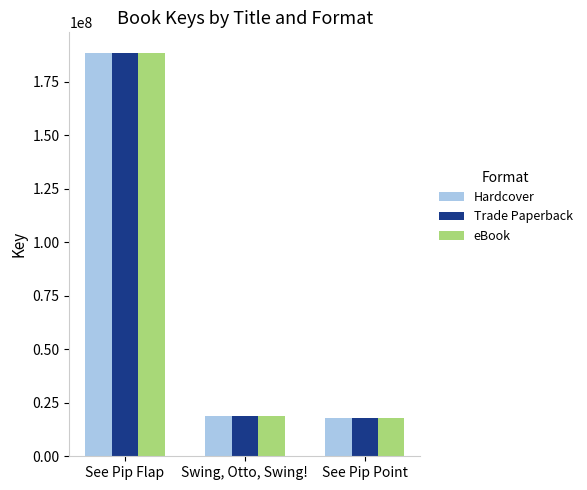

At which category is the sum across all series the highest?

See Pip Flap